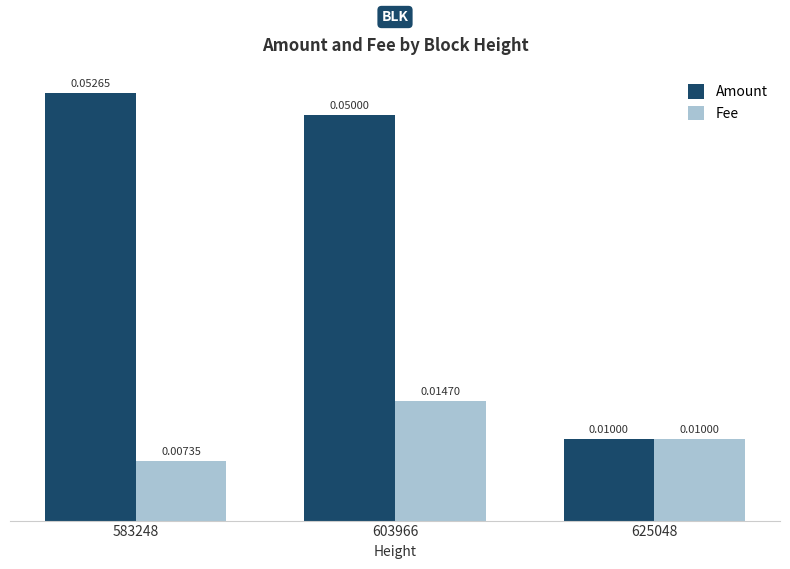

Which series has the largest range (max minus min)?

Amount